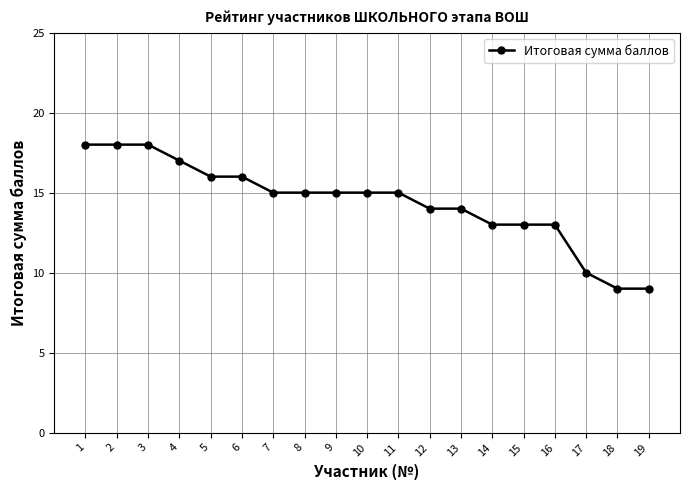

What is the value of the 18th point from the left?

9